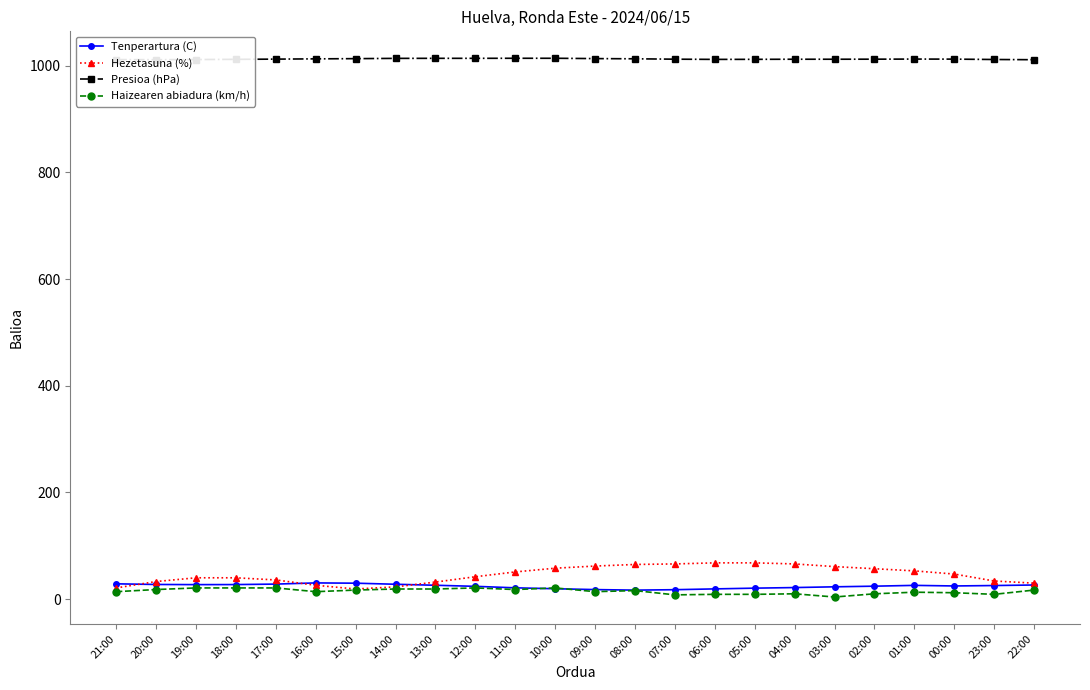

Is the value of Hezetasuna (%) at 09:00 greater than the value of Tenperartura (C) at 13:00?

Yes